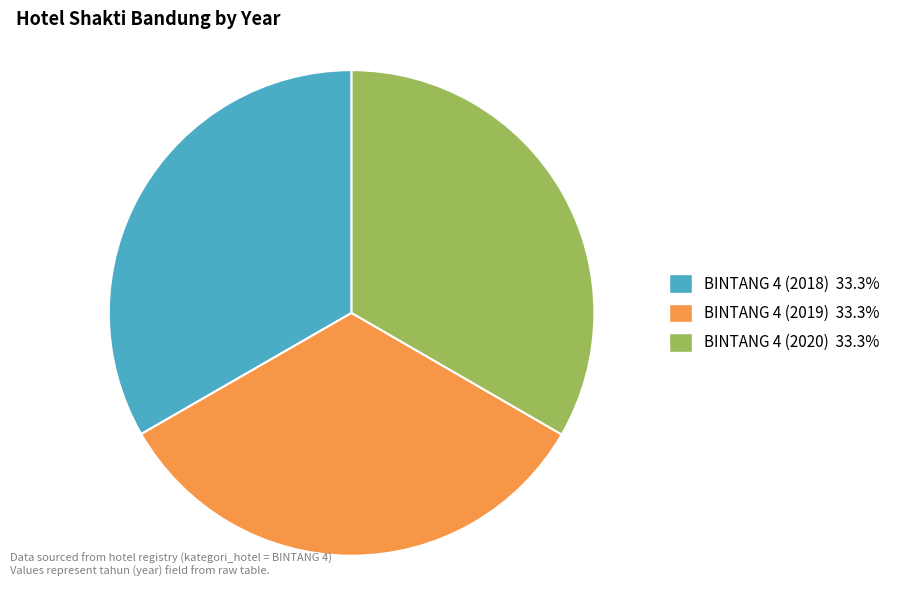

How many slices are in this pie chart?

3